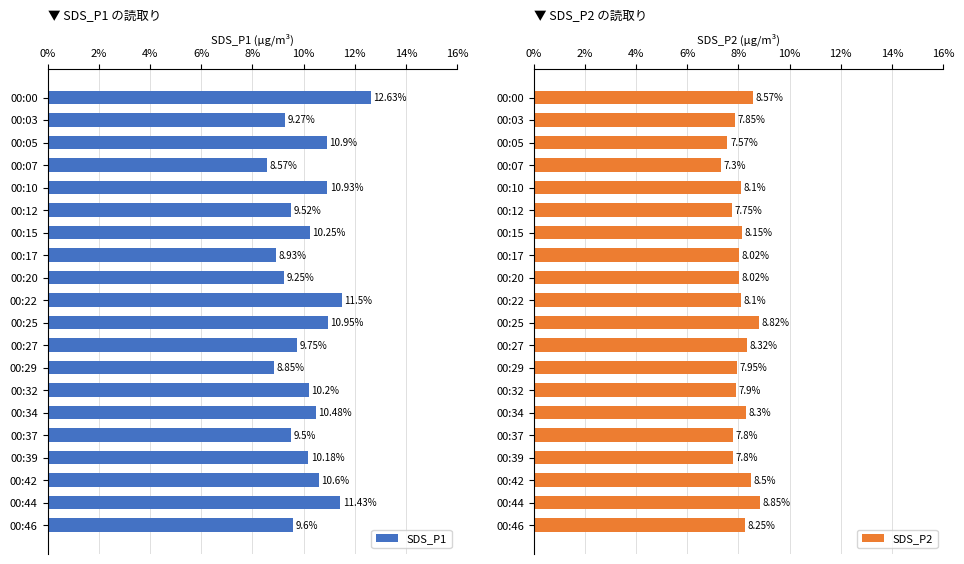

Rank the categories by SDS_P1 value from lowest to highest.

00:07, 00:29, 00:17, 00:20, 00:03, 00:37, 00:12, 00:46, 00:27, 00:39, 00:32, 00:15, 00:34, 00:42, 00:05, 00:10, 00:25, 00:44, 00:22, 00:00